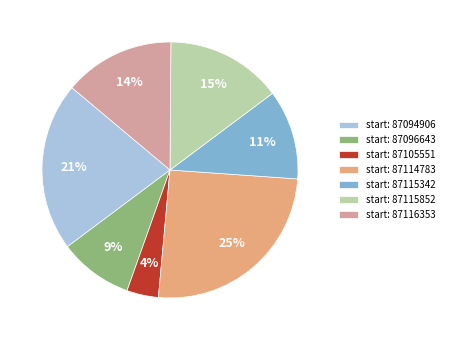

How many slices are in this pie chart?

7